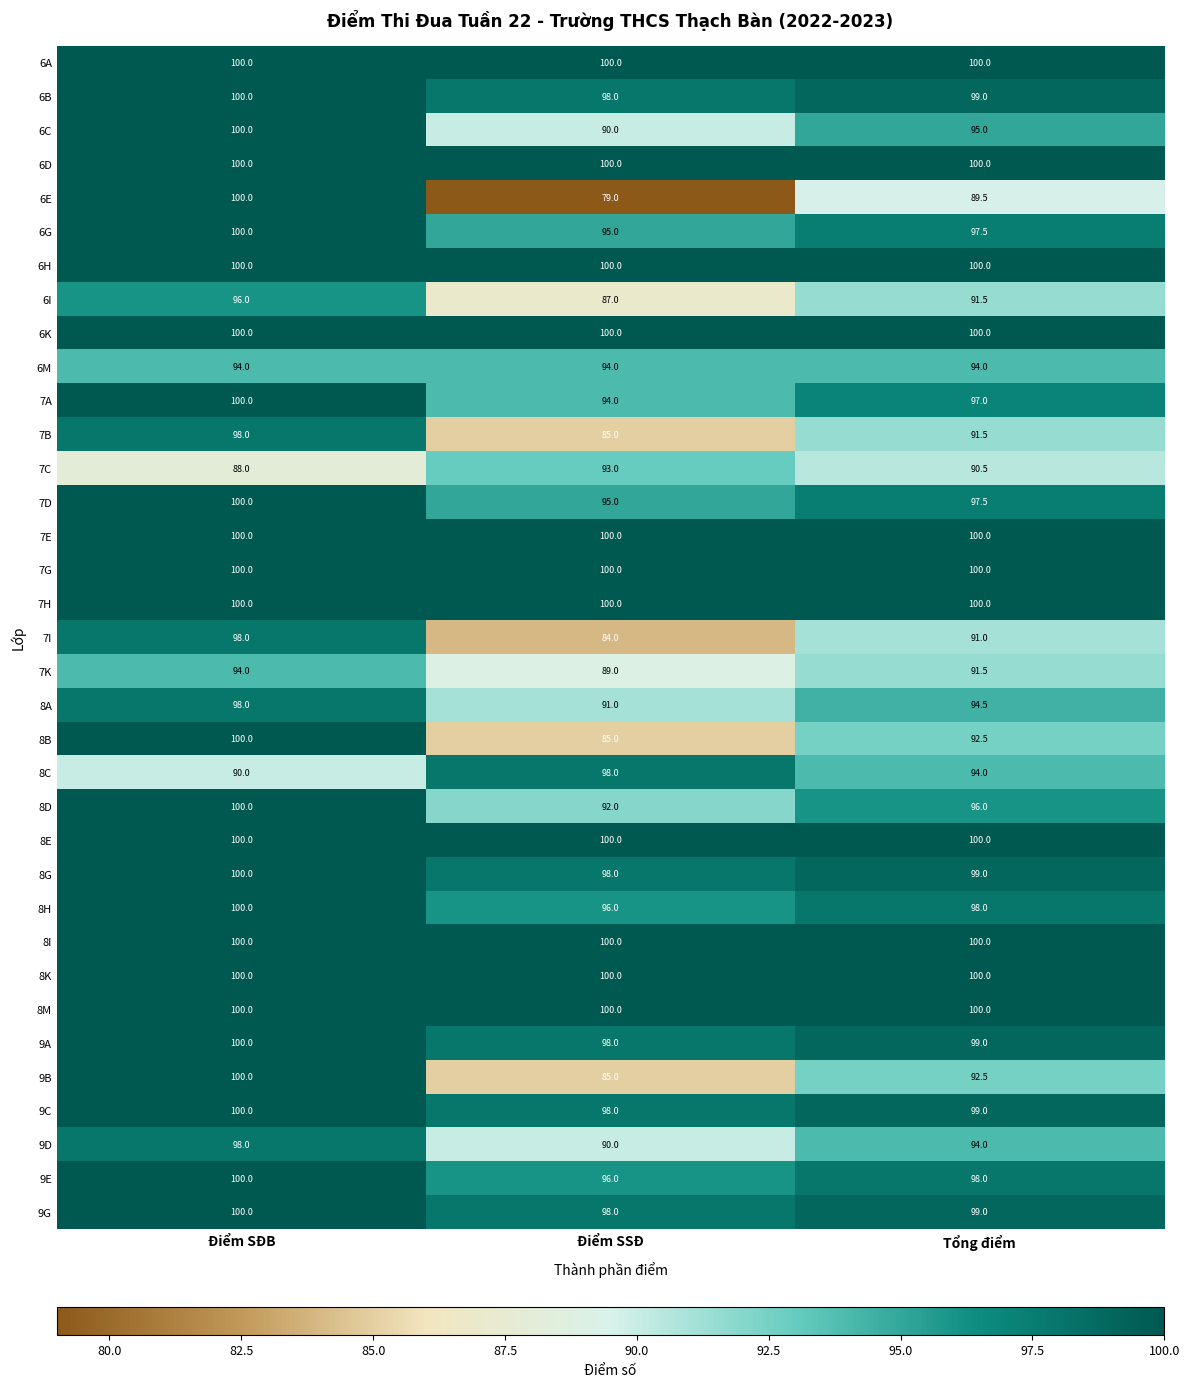

Count the number of data series in this chart.

35